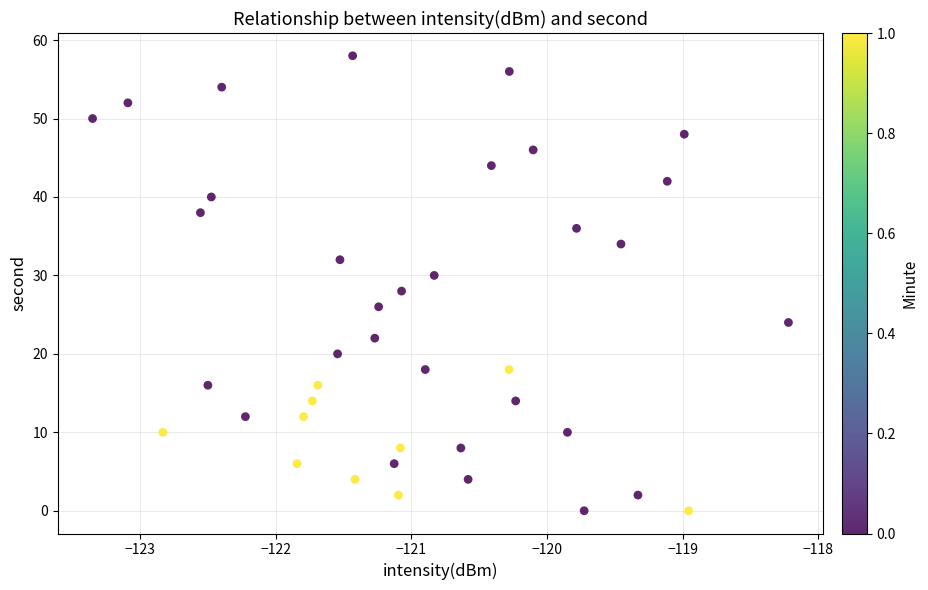

What is the range of Y values (max minus min)?

58